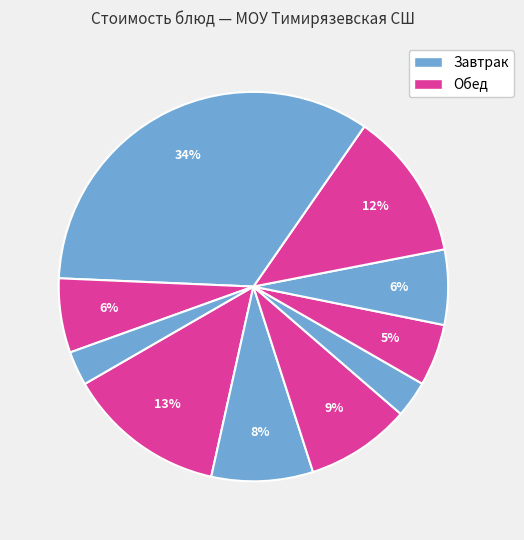

Rank the categories by value from lowest to highest.

Хлеб ржано-пшеничный, Хлеб пшеничный, Овощи натуральные, Сок фруктовый, Суп овощной, Кофейный напиток, Лепёшка с сыром, Картофельное пюре, Каша овсяная, Тефтели Детские